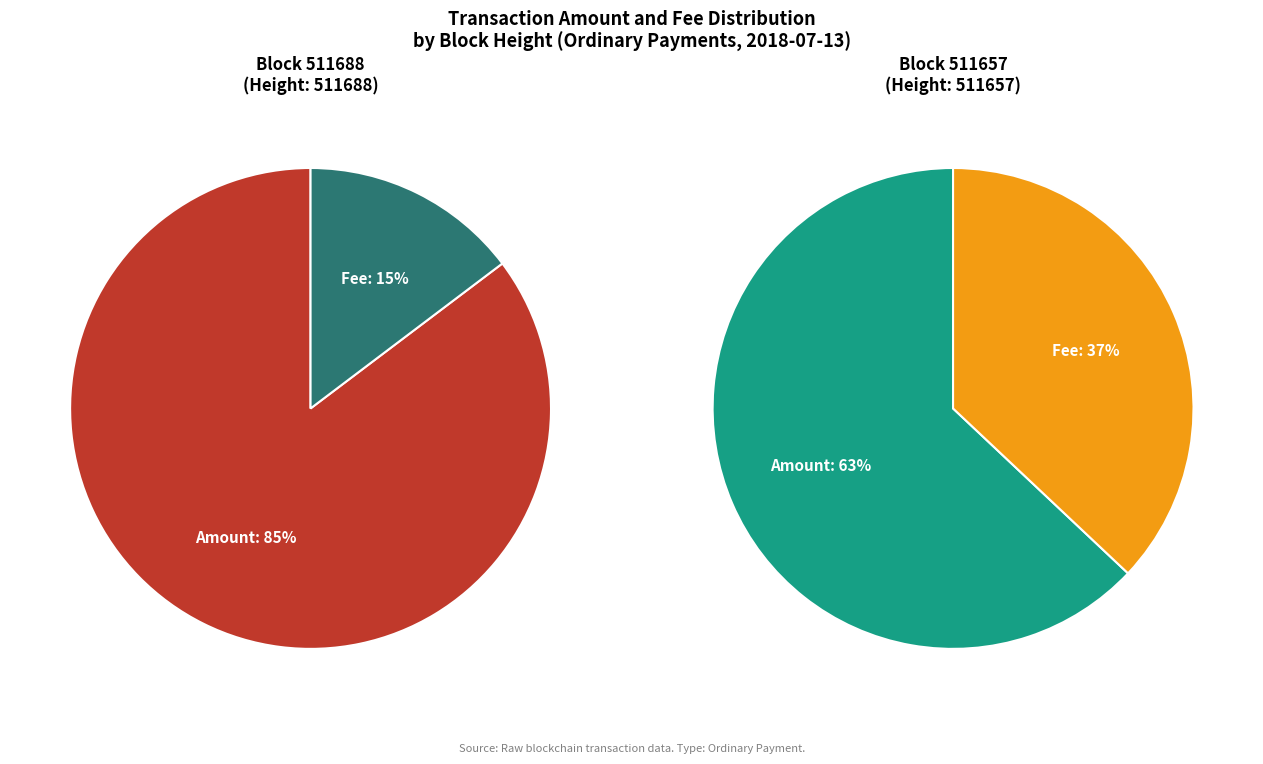

Count the number of slices in the pie.

2